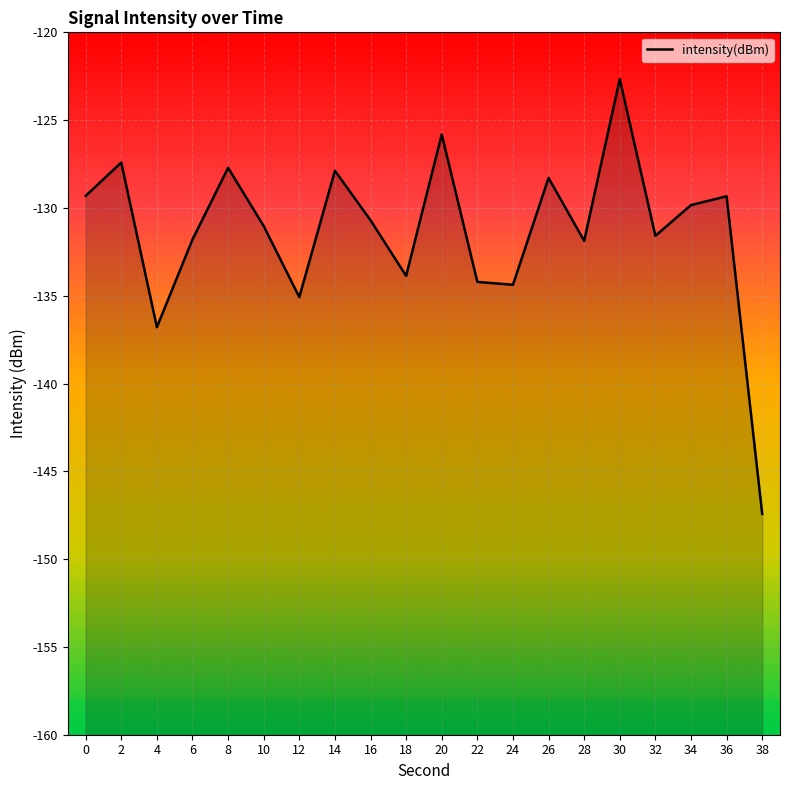

Reading left to right, what are all the values shown in this chart?

-129.3	-127.4	-136.8	-131.8	-127.7	-131.0	-135.1	-127.9	-130.7	-133.9	-125.8	-134.2	-134.4	-128.3	-131.9	-122.7	-131.6	-129.8	-129.3	-147.4